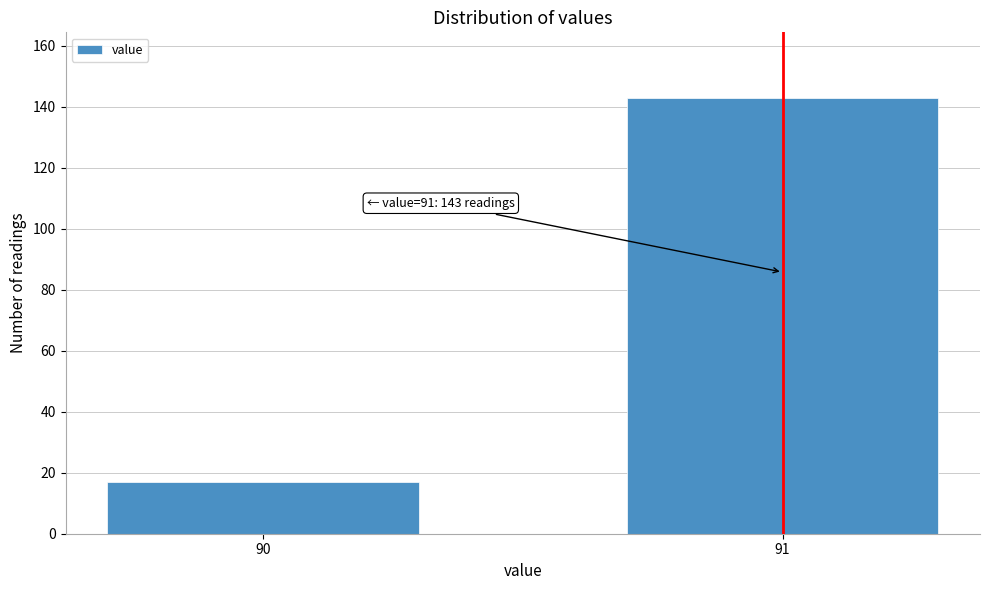

Reading right to left, list all the values displayed in this chart.

91=143	90=17